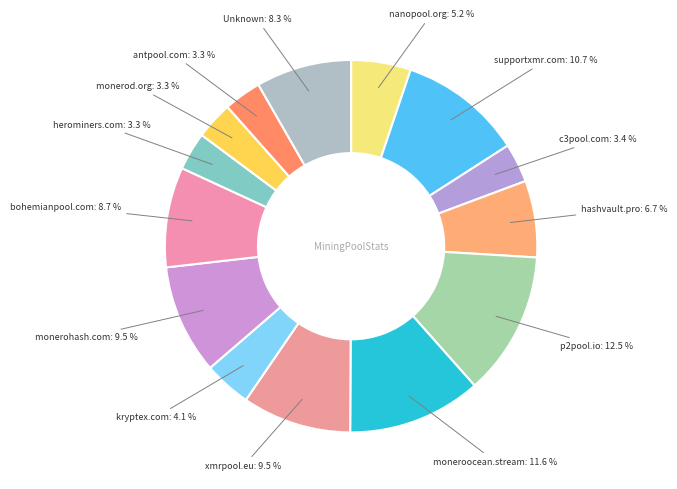

Is there a majority slice in this chart?

No